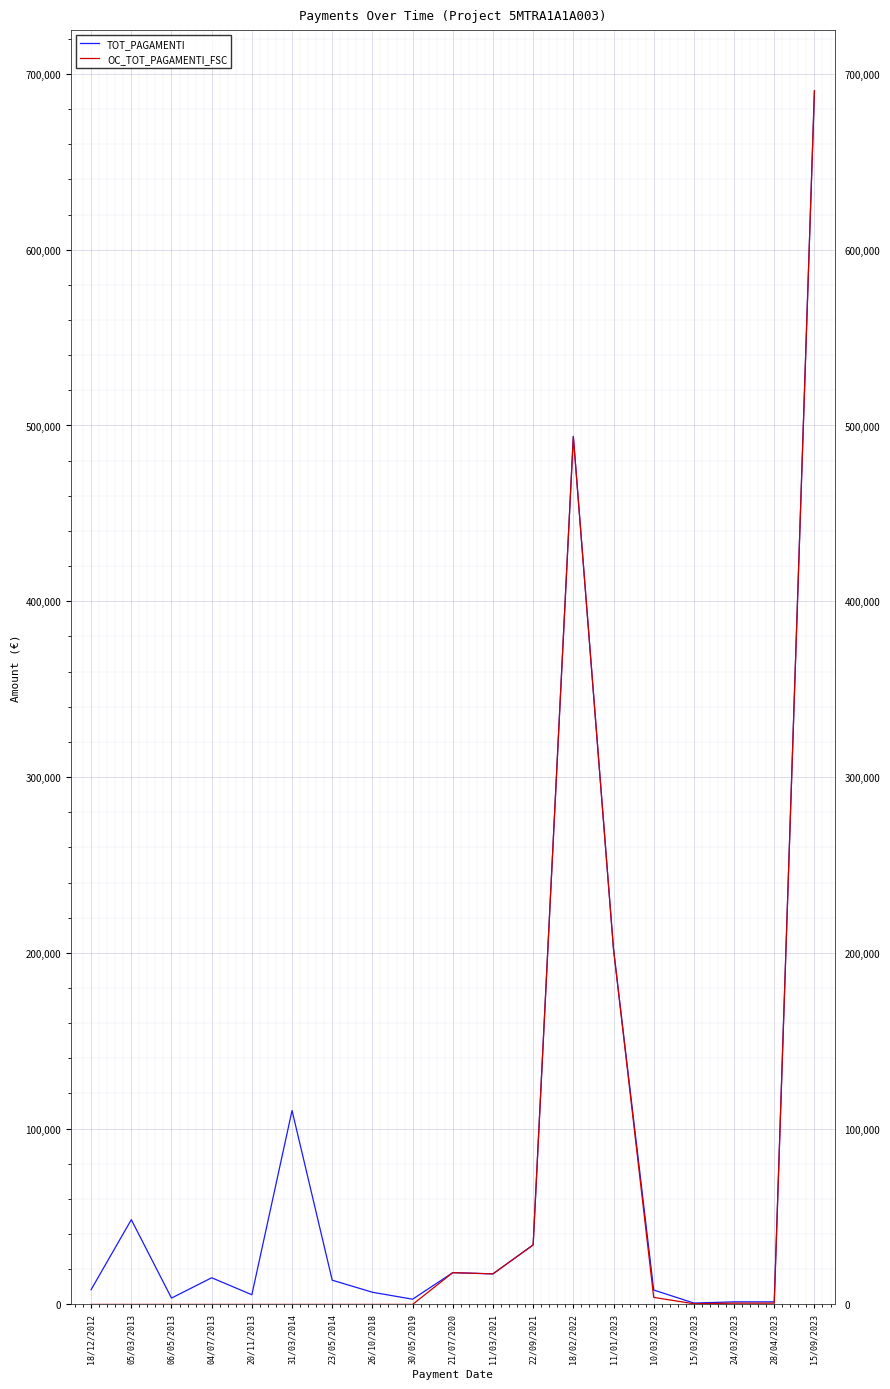

Which series changed the most between 31/03/2014 and 23/05/2014?

TOT_PAGAMENTI